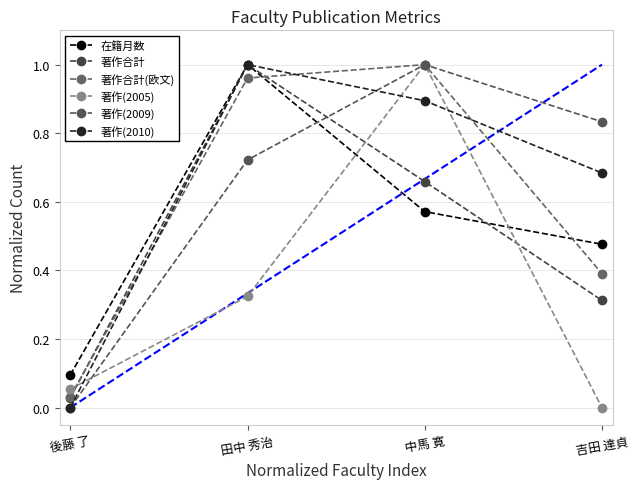

Rank the categories by 著作合計 value from lowest to highest.

後藤 了, 吉田 達貞, 中馬 寛, 田中 秀治